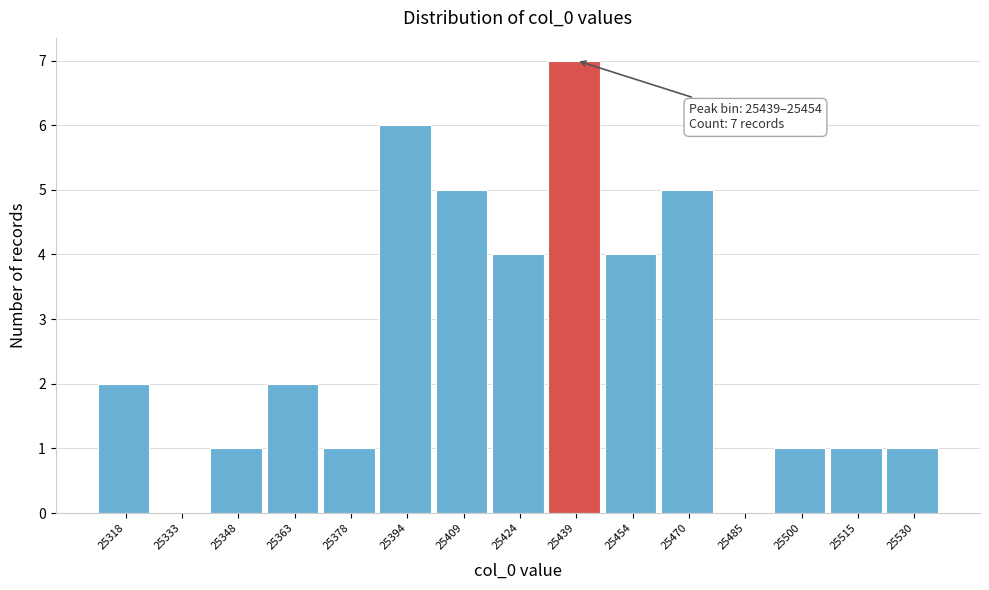

Reading left to right, extract all data points from this chart.

25318=2	25333=0	25348=1	25363=2	25378=1	25394=6	25409=5	25424=4	25439=7	25454=4	25470=5	25485=0	25500=1	25515=1	25530=1